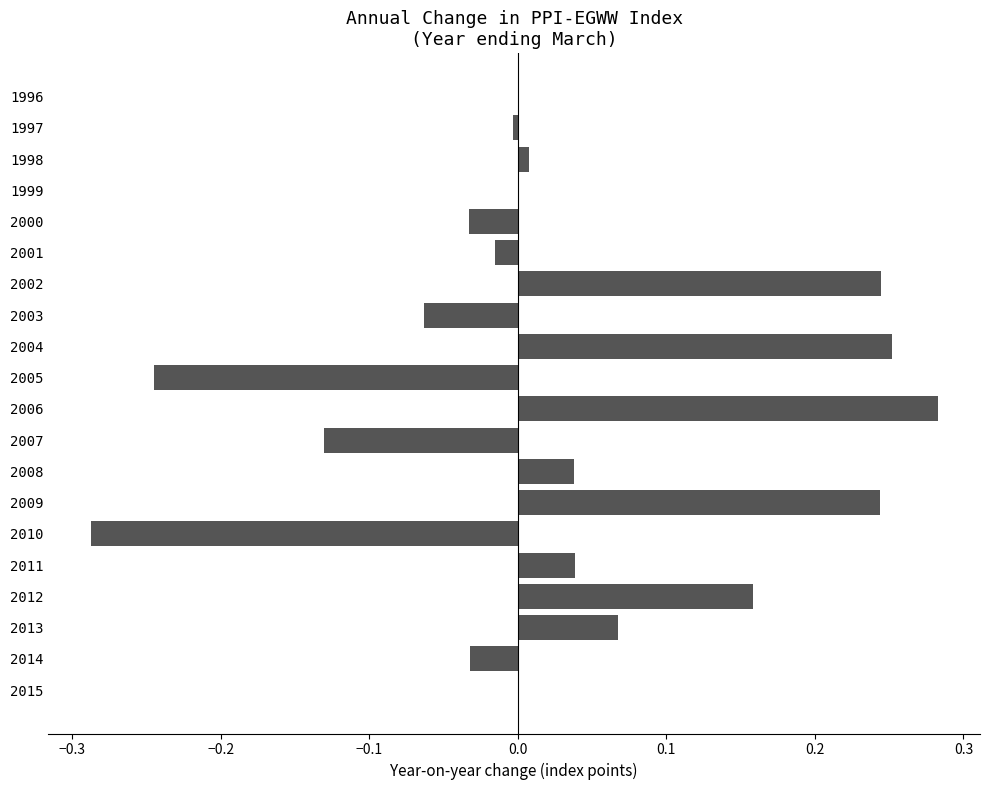

Count the number of data series in this chart.

1